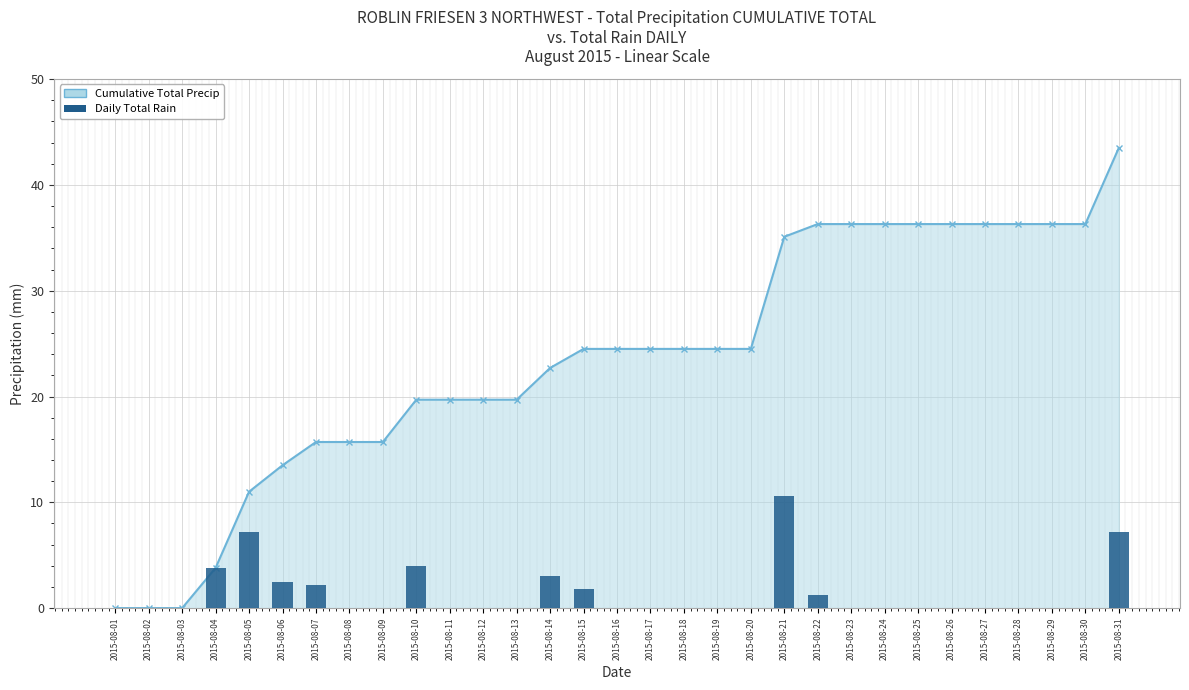

List the series in order of their overall mean, highest first.

Cumulative Total Precip line, Daily Total Rain